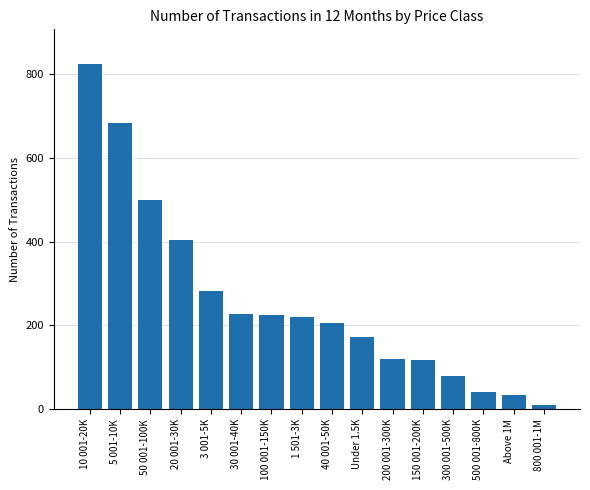

What is the change in value from 40 001-50K to 150 001-200K?

-87